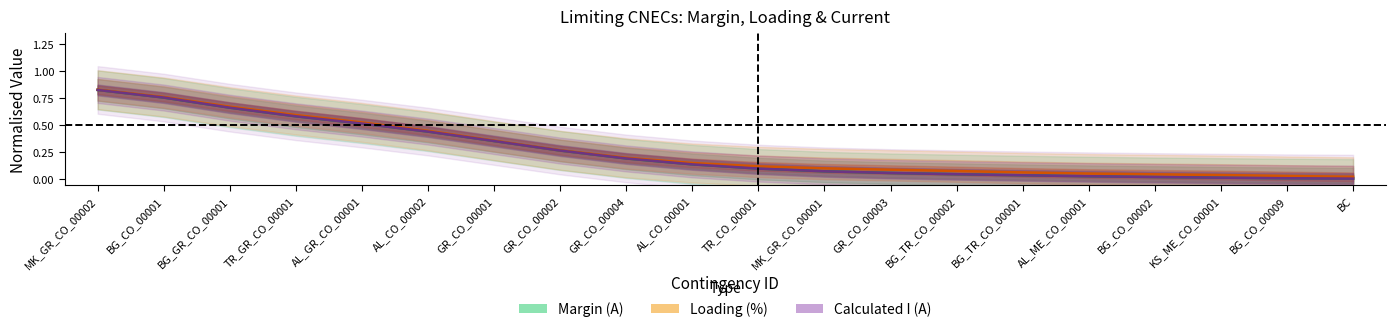

What is the label of the 3rd point from the left?

BG_GR_CO_00001